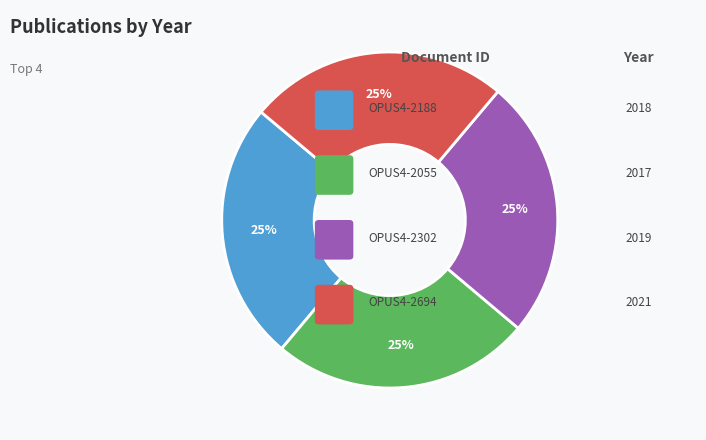

Is there any slice that represents more than half of the pie?

No